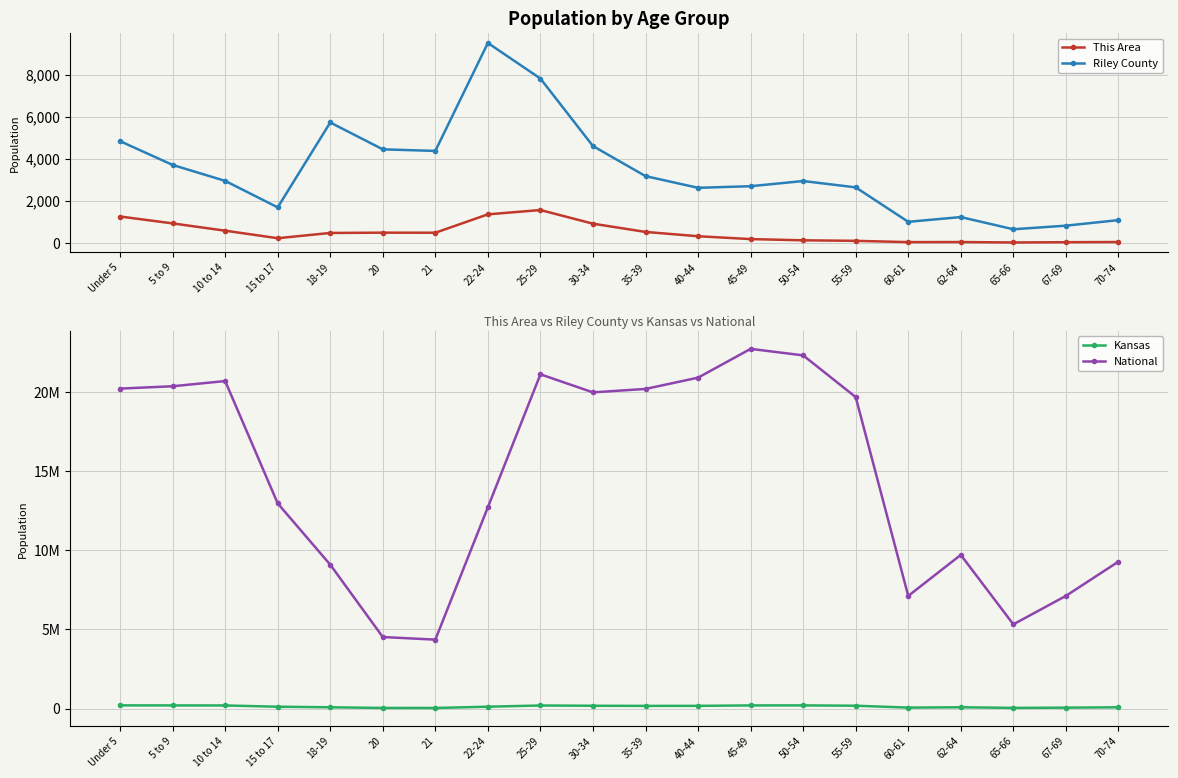

Reading right to left, list all the values displayed in this chart.

This Area: 70-74=36	67-69=27	65-66=14	62-64=35	60-61=31	55-59=92	50-54=117	45-49=175	40-44=311	35-39=516	30-34=908	25-29=1558	22-24=1353	21=478	20=481	18-19=467	15 to 17=217	10 to 14=575	5 to 9=922	Under 5=1250
Riley County: 70-74=1078	67-69=814	65-66=643	62-64=1223	60-61=997	55-59=2637	50-54=2938	45-49=2692	40-44=2615	35-39=3172	30-34=4602	25-29=7814	22-24=9508	21=4371	20=4446	18-19=5724	15 to 17=1684	10 to 14=2945	5 to 9=3704	Under 5=4835
Kansas: 70-74=82634	67-69=61181	65-66=46574	62-64=85074	60-61=63661	55-59=182512	50-54=204434	45-49=201830	40-44=174285	35-39=172388	30-34=179937	25-29=197783	22-24=120765	21=40931	20=42758	18-19=83705	15 to 17=120116	10 to 14=198884	5 to 9=202447	Under 5=205492
National: 70-74=9278166	67-69=7115361	65-66=5319902	62-64=9704197	60-61=7113727	55-59=19664805	50-54=22298125	45-49=22708591	40-44=20890964	35-39=20179642	30-34=19962099	25-29=21101849	22-24=12712576	21=4354294	20=4519129	18-19=9086089	15 to 17=12954254	10 to 14=20677194	5 to 9=20348657	Under 5=20201362